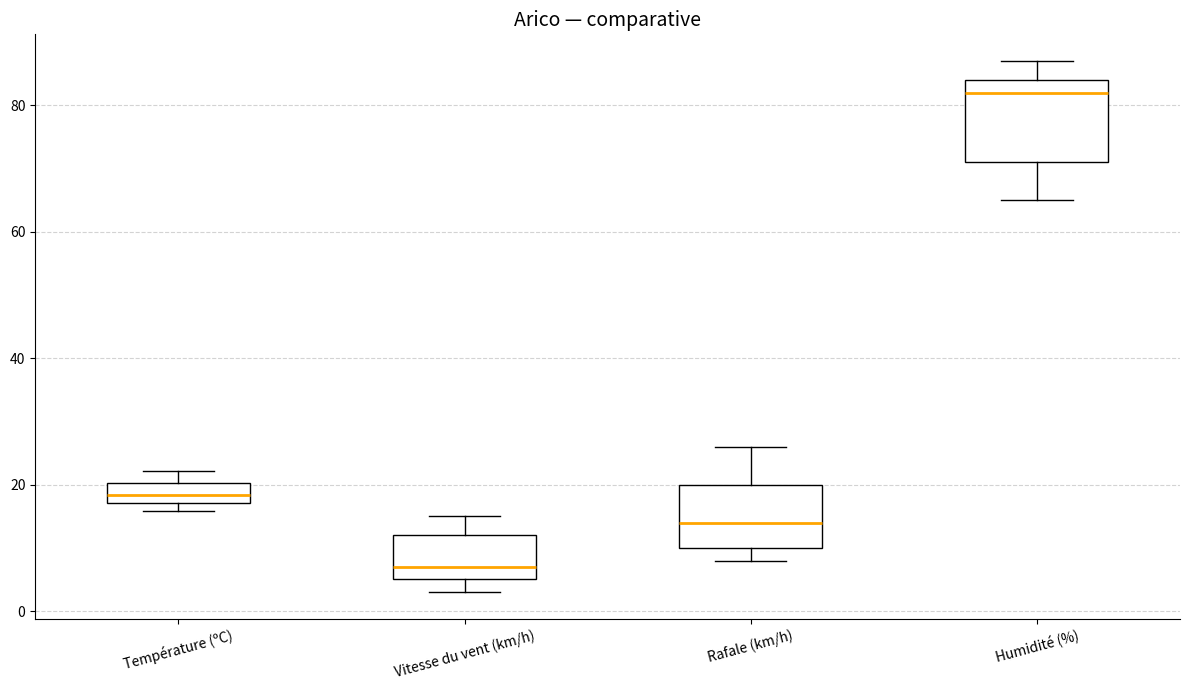

Where is the upper edge of the box for Température (ºC) on the y-axis? The values are not printed on the chart, so give them approximately, as read against the axis.

20